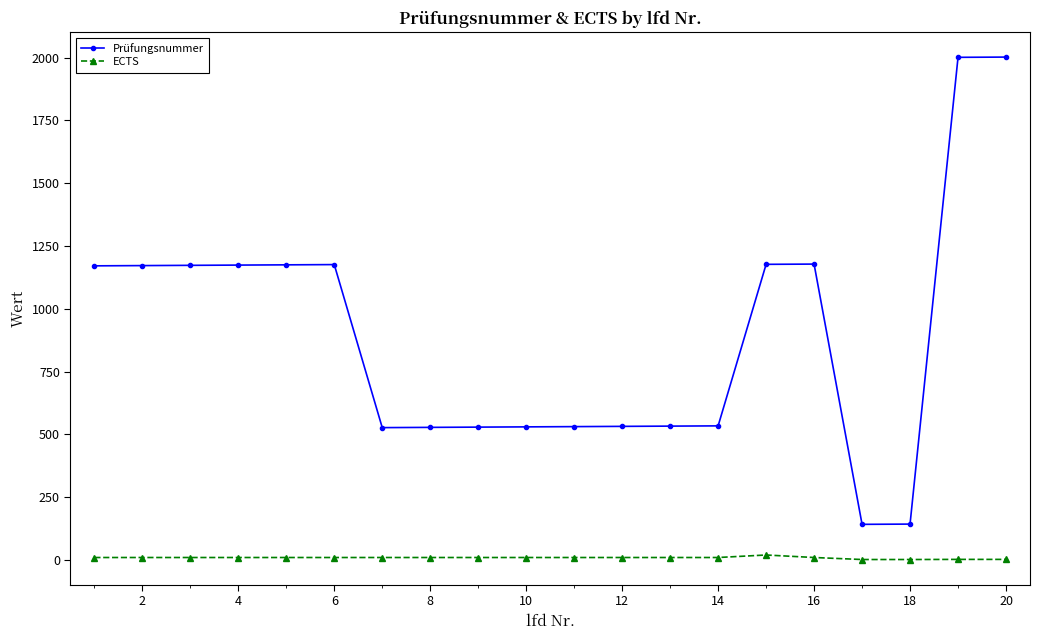

What is the maximum value shown in the chart?

2002.0